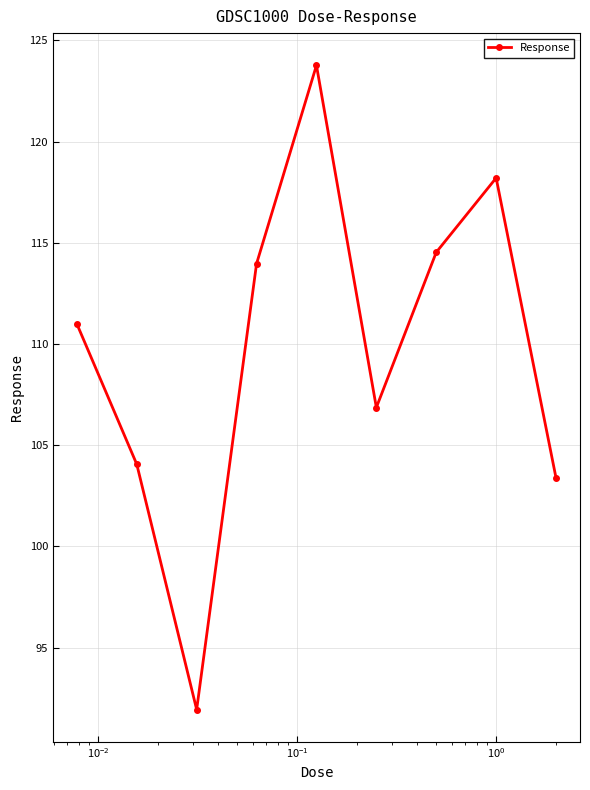

Reading left to right, what are all the values shown in this chart?

111.0	104.1	91.9	114.0	123.8	106.9	114.5	118.2	103.4